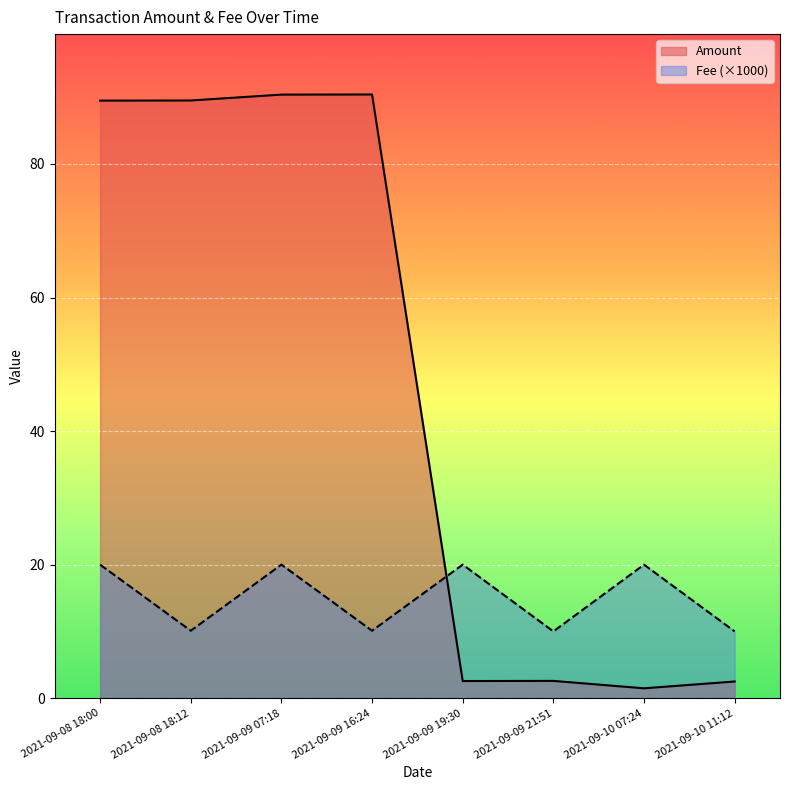

Which series ends up on top after the final intersection of Fee and Amount?

Fee